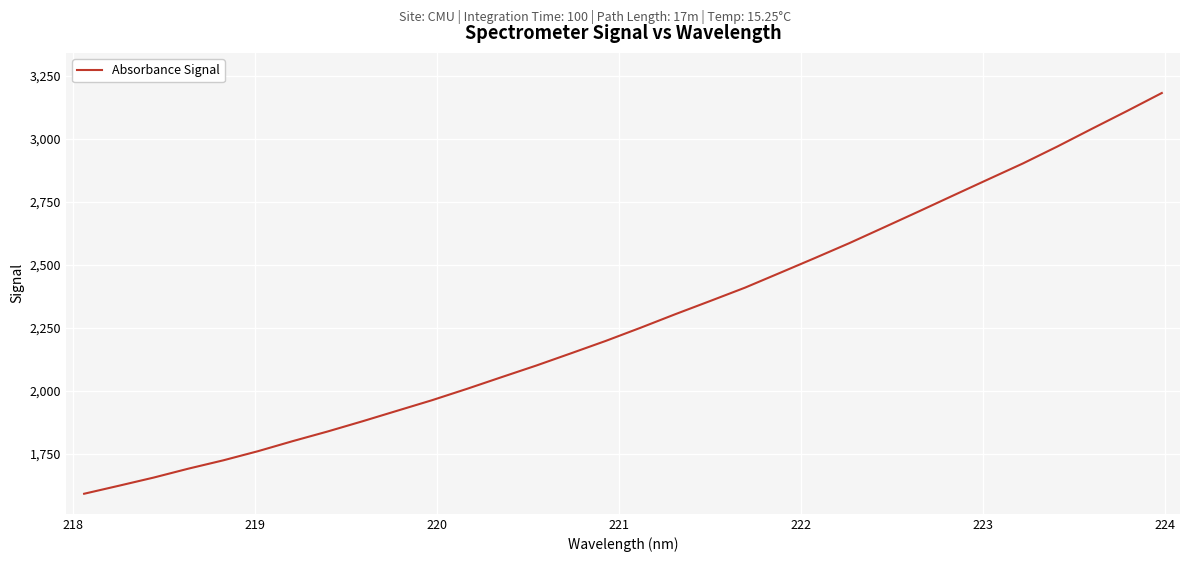

What is the smallest value displayed?

1592.2